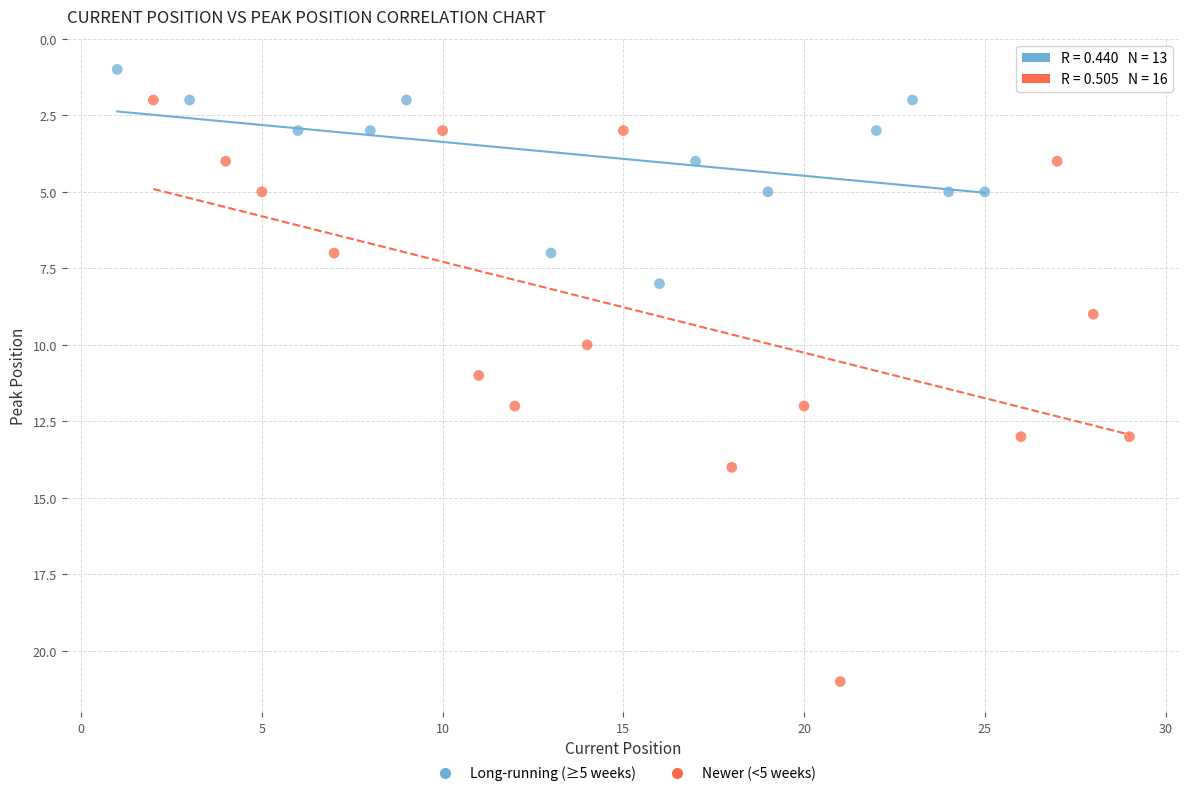

Which series has the widest spread of Y values?

Newer (<5 weeks)